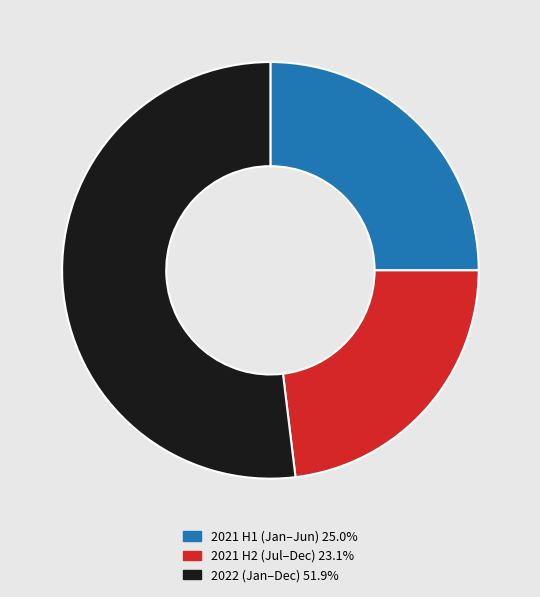

Does any single category account for the majority?

Yes